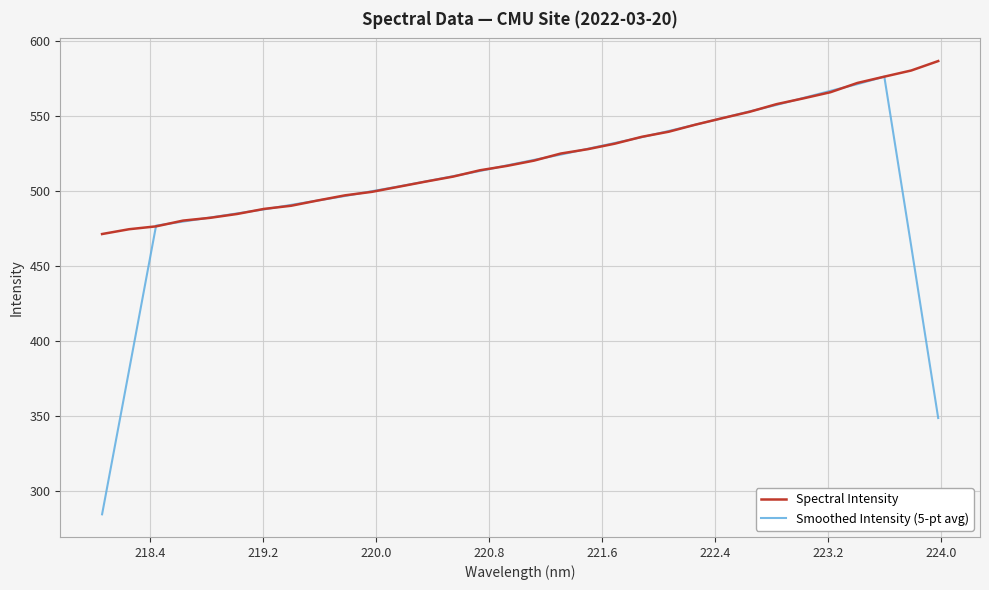

At how many categories does at least one series exceed 304?

32